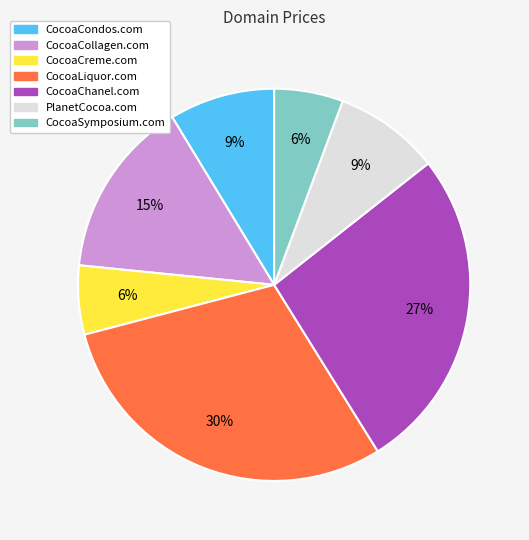

Does CocoaSymposium.com represent more than half of the total?

No